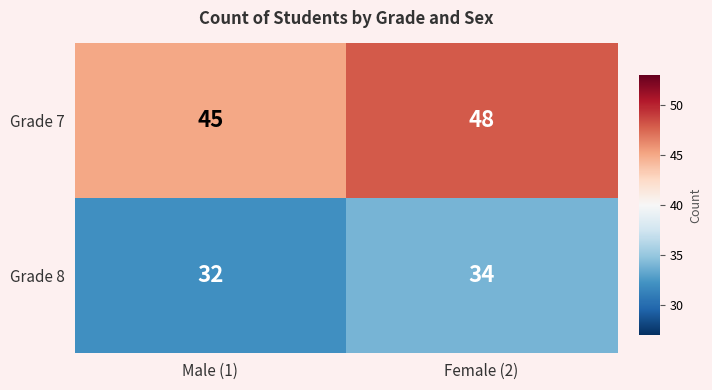

Which series has the largest range (max minus min)?

Grade 7